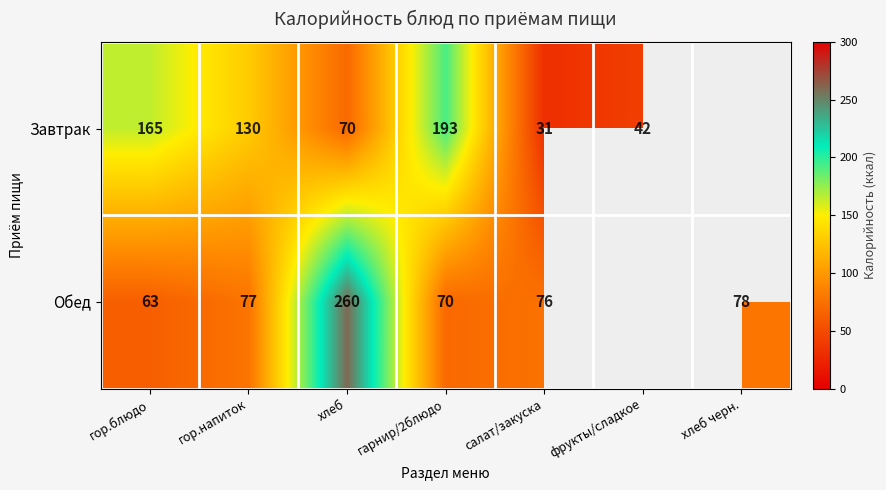

The Завтрак series shows 182.1 at гор.напиток. True or false?

False